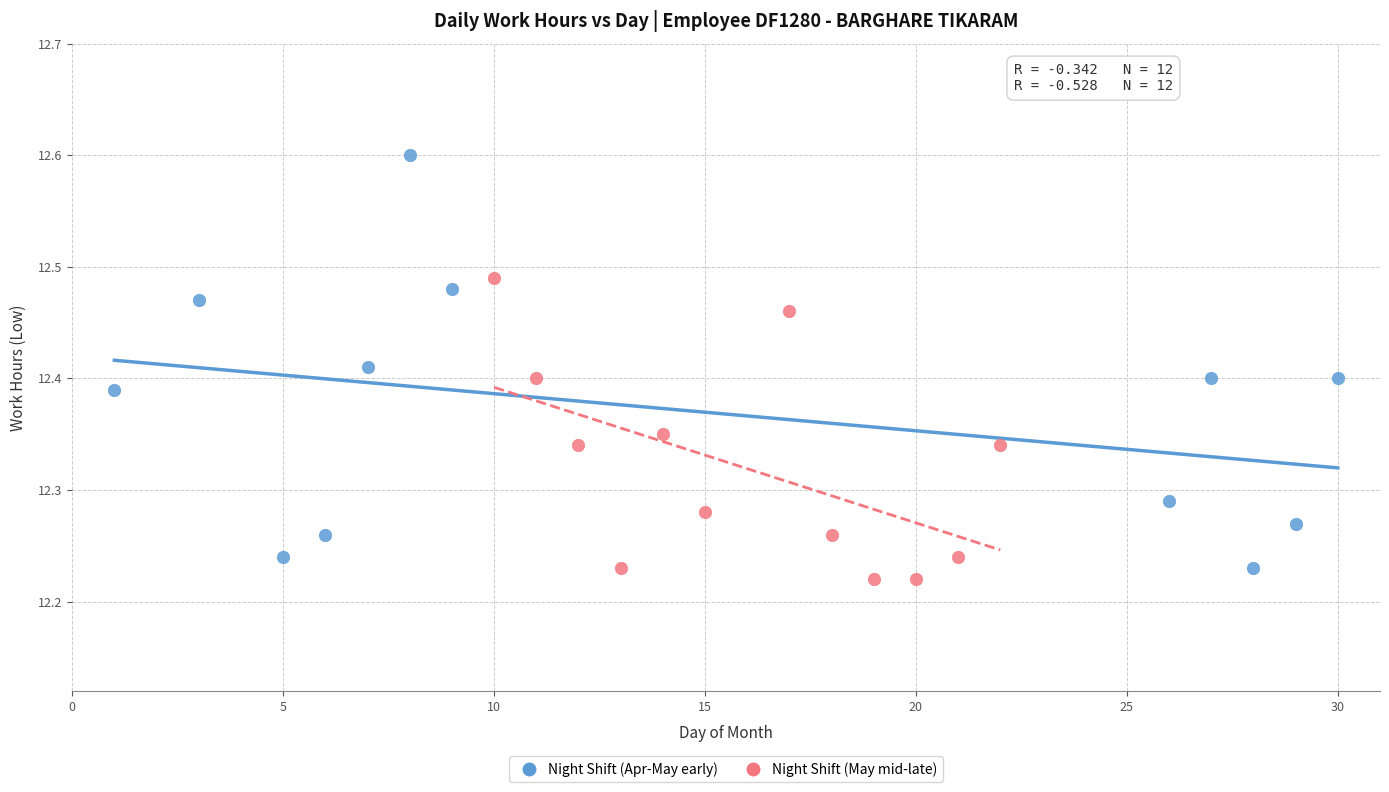

Which series reaches the minimum Y coordinate?

Night Shift (May mid-late)